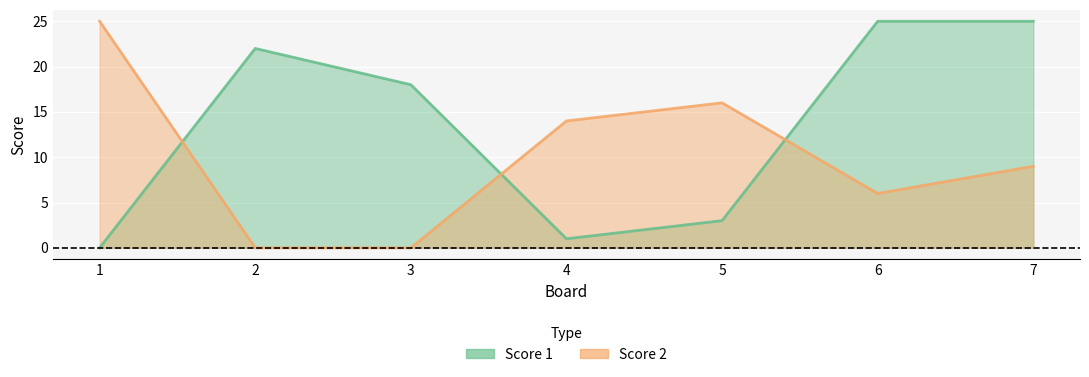

Between 5 and 3, which is larger?

3